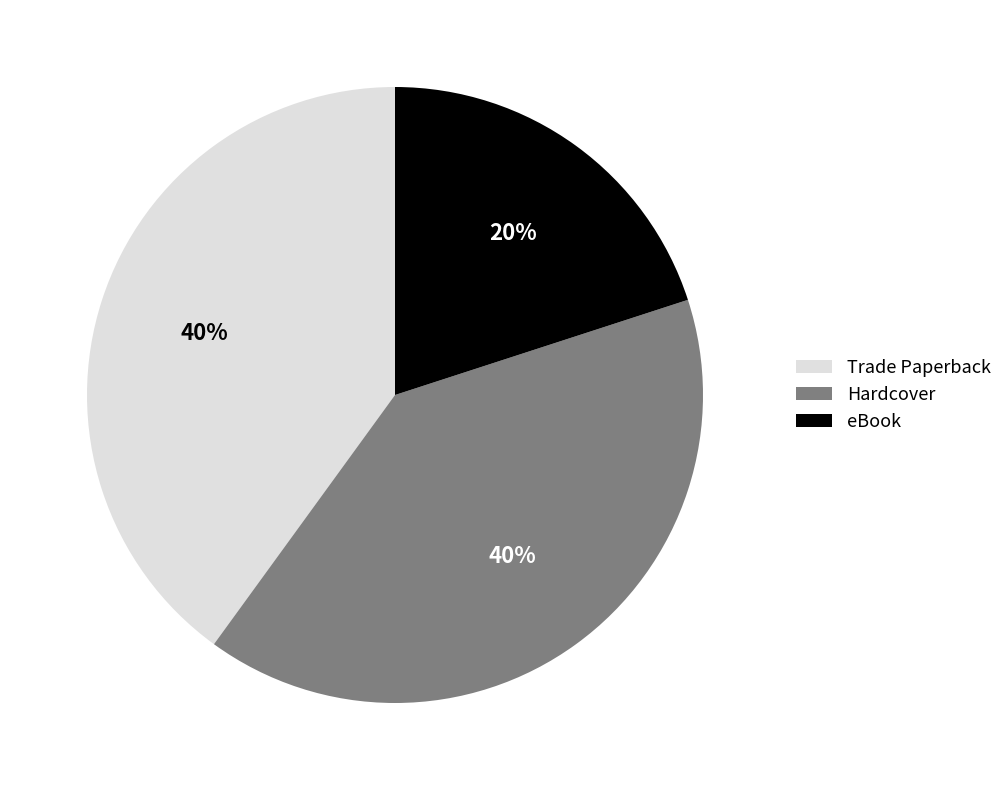

The eBook slice represents 20% of the pie. True or false?

True